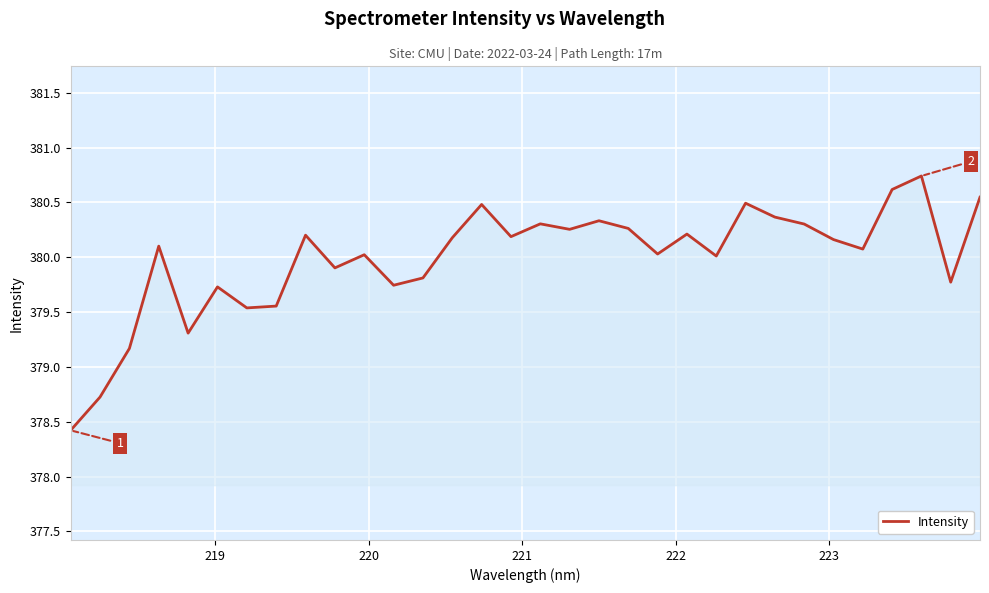

What is the difference between the maximum and minimum values?

2.3